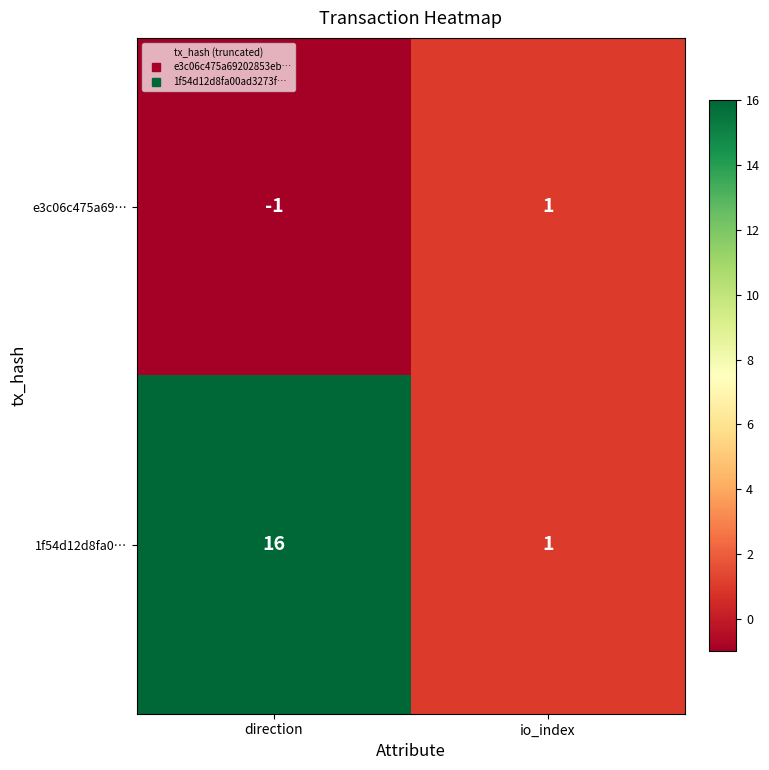

Which series has the widest spread of values?

1f54d12d8fa0…